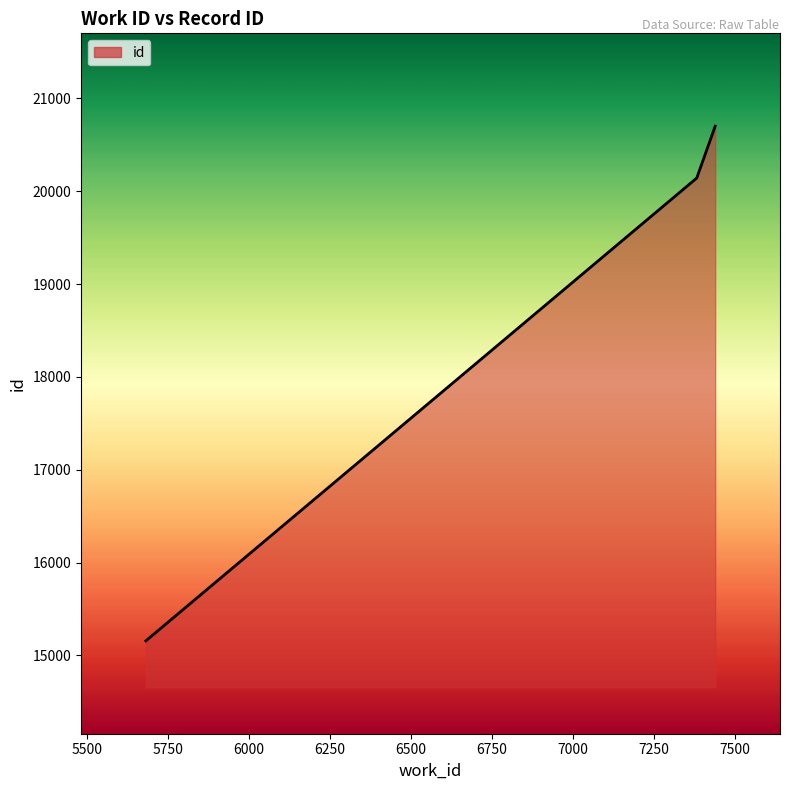

Does the chart have visible grid lines?

No